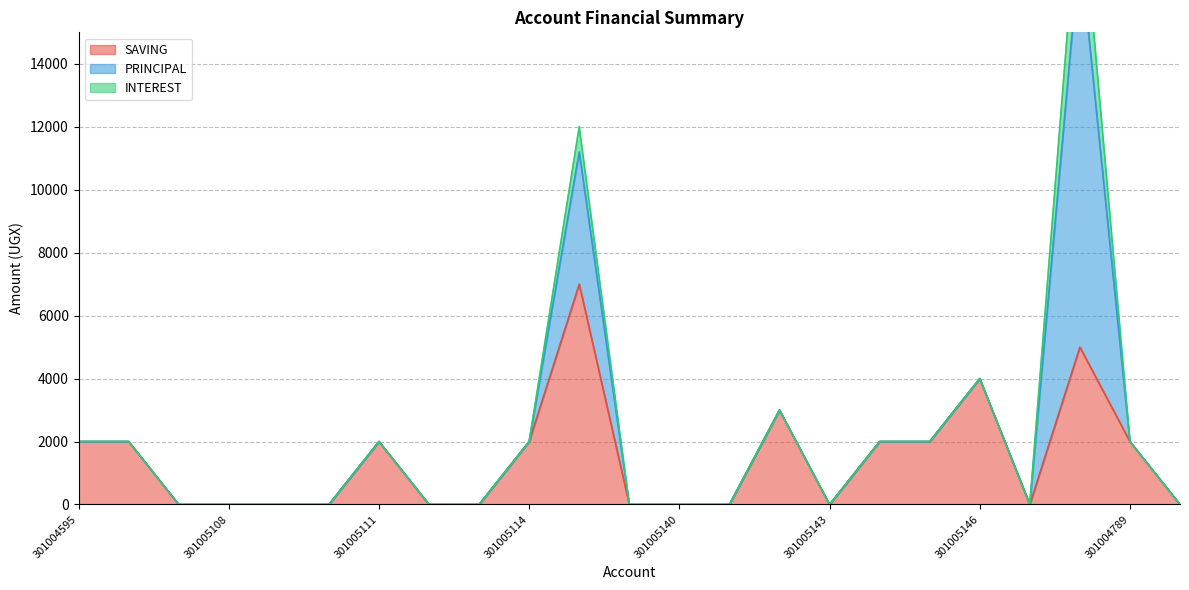

What value does the SAVING series have at 301005111, to the nearest 50?

2000